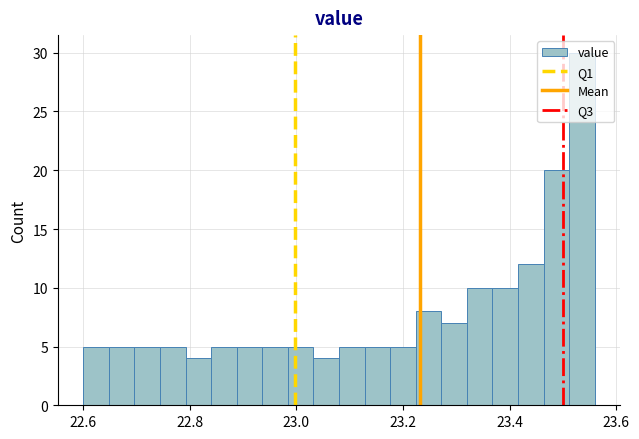

Around what value on the x-axis is the tallest bar? Give the approximate position of its centre, as read against the axis.

23.54